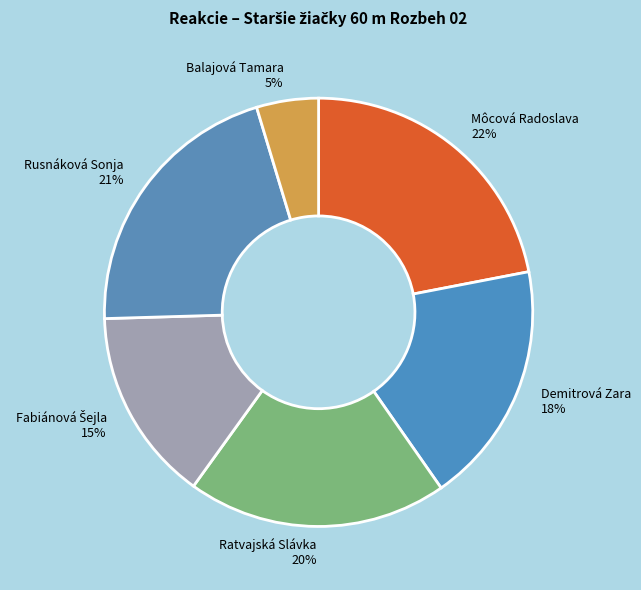

Between Rusnáková Sonja and Demitrová Zara, which is larger?

Rusnáková Sonja